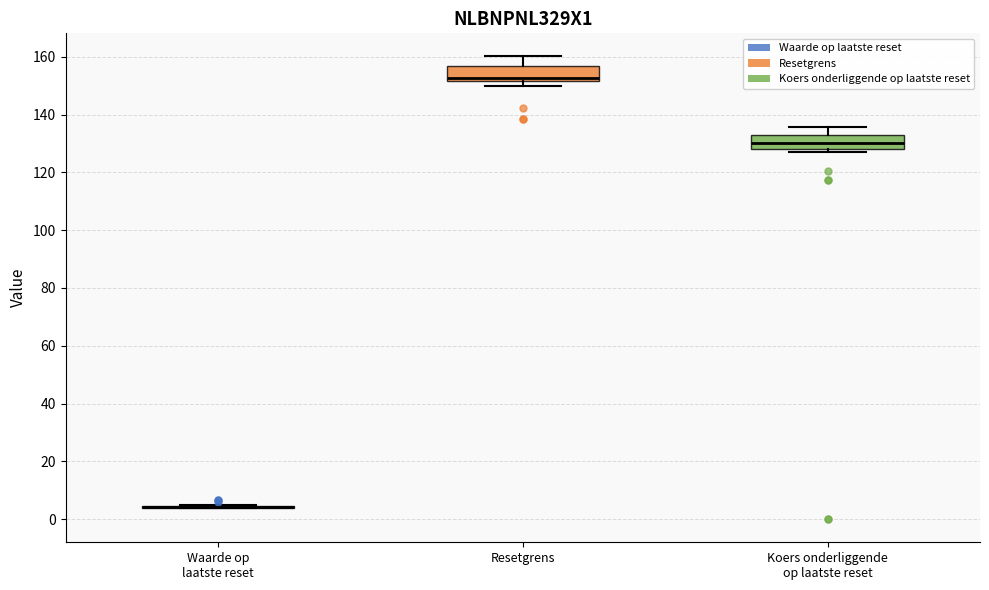

Reading left to right, transcribe this box plot: for each box, give where its median line is, the range the box spans, and where its two whiskers end, as read against the y-axis. The values are not printed on the chart, so give them approximately, as read against the axis.

Waarde op laatste reset: box collapsed to a line at 4, whiskers 4 to 6
Resetgrens: median 152 (just above the box's lower edge), box 152 to 156, whiskers 150 to 160
Koers onderliggende op laatste reset: median 130, box 128 to 132, whiskers 128 (just below the box's lower edge) to 136